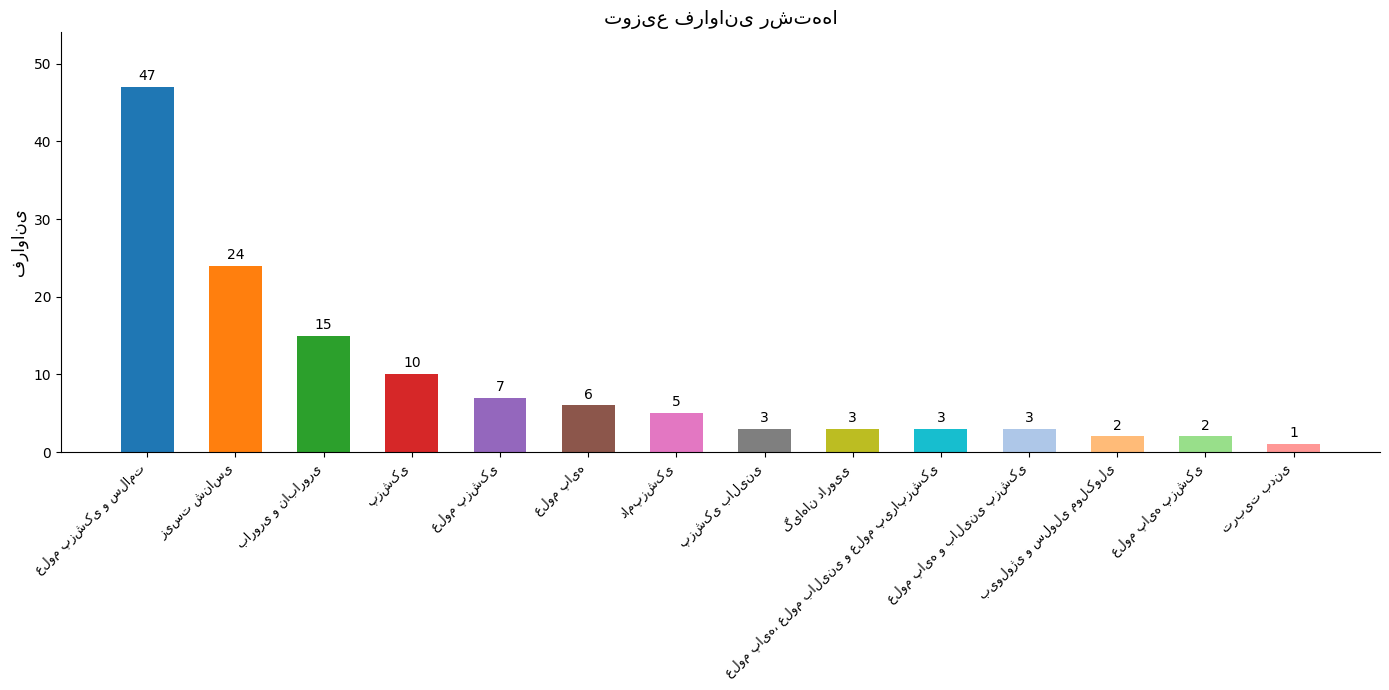

What is the greatest value displayed?

47